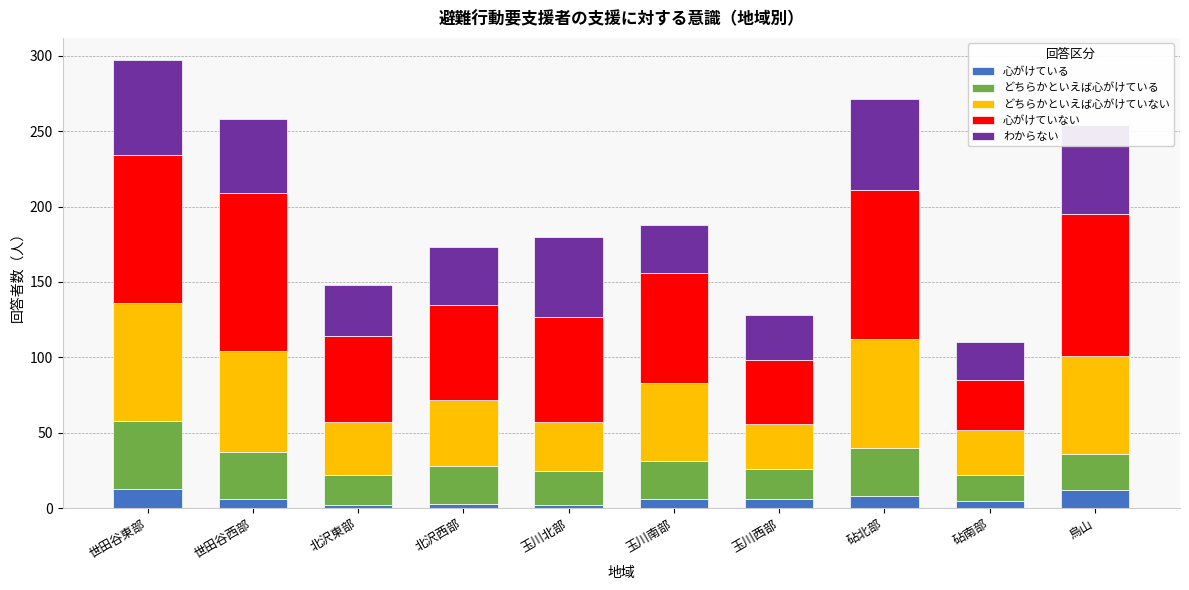

What is the sum of all 心がけている values?

63